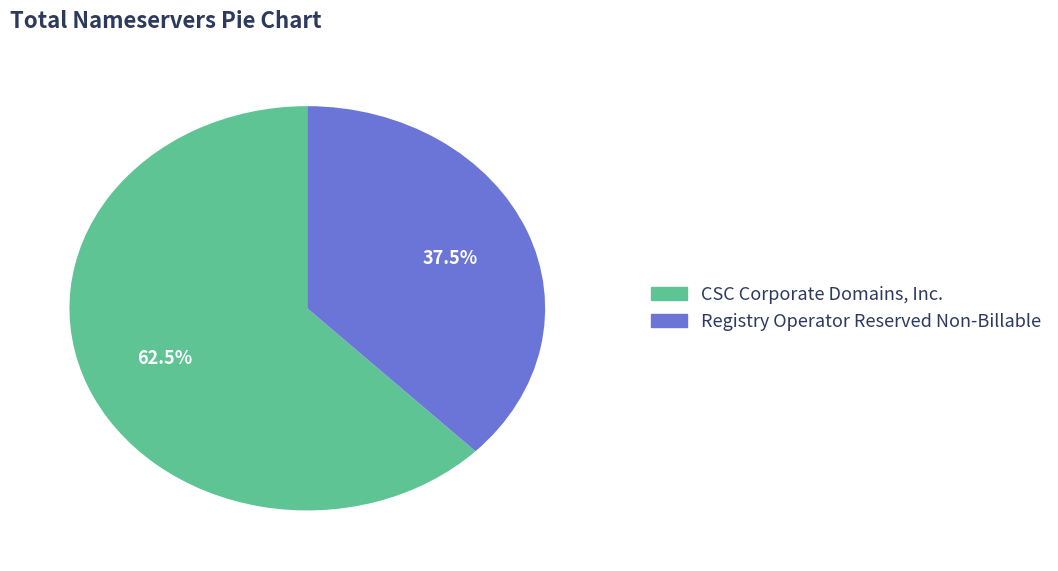

How many segments does this pie chart have?

2